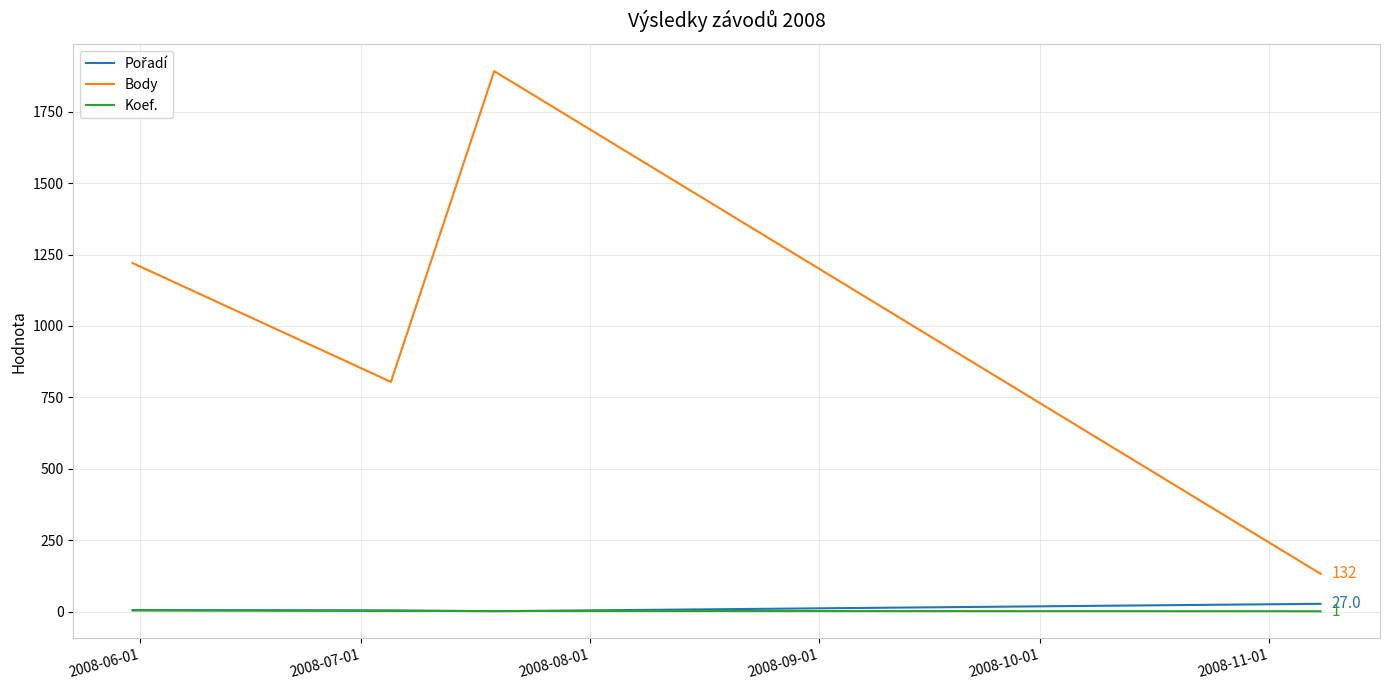

Does the chart have visible grid lines?

Yes